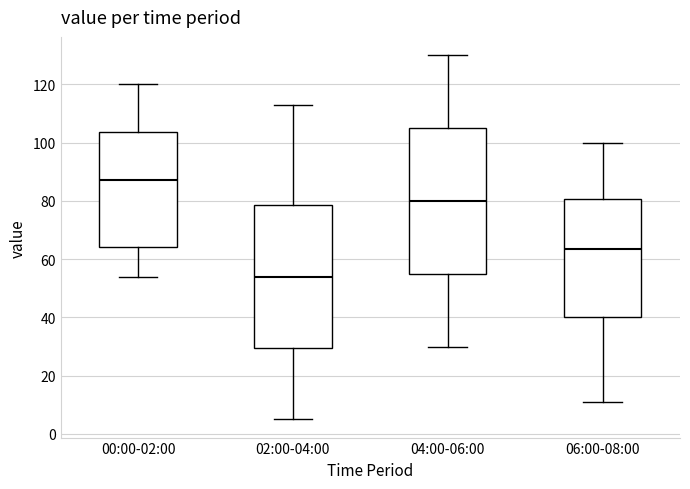

Where is the upper edge of the box for 02:00-04:00 on the y-axis? The values are not printed on the chart, so give them approximately, as read against the axis.

78